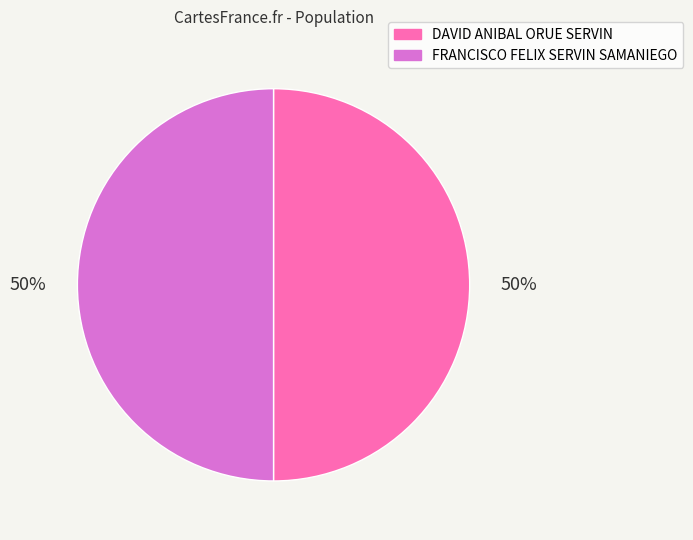

To the nearest percent, what is the average slice percentage?

50%